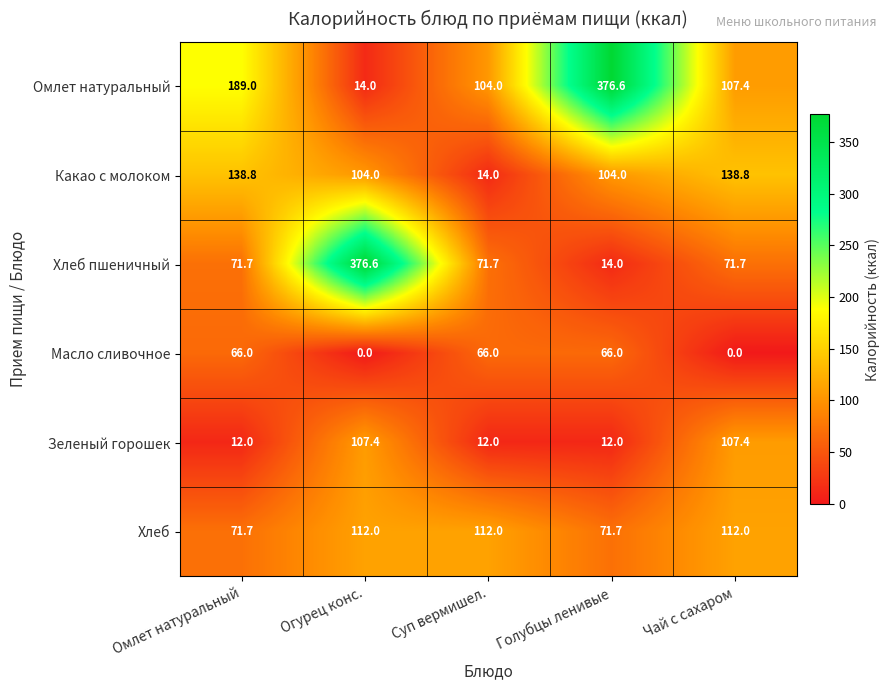

What is the average value of the Зеленый горошек series?

50.2